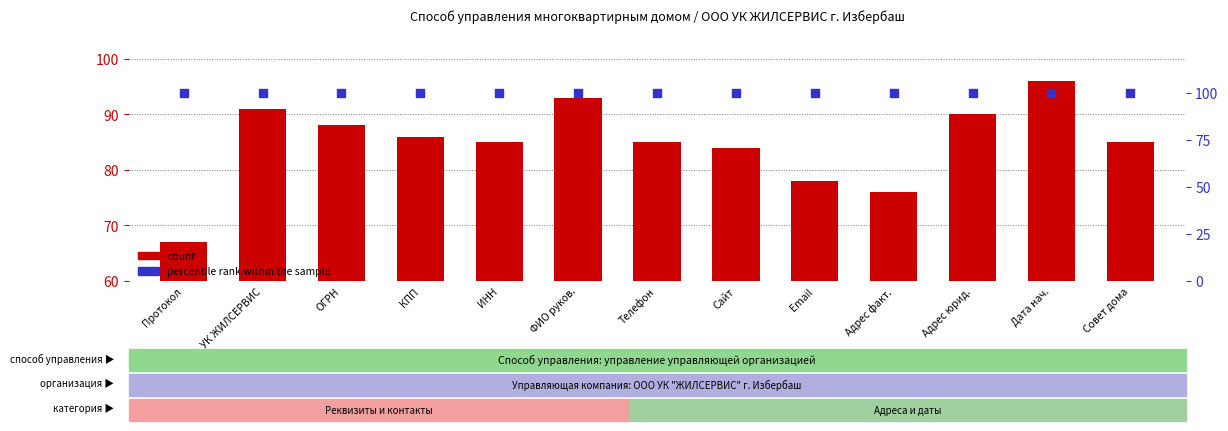

What are all the series names shown in the legend?

count, percentile rank within the sample